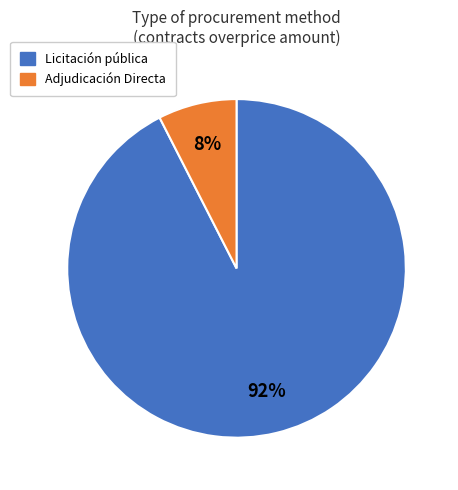

How many slices are in this pie chart?

2